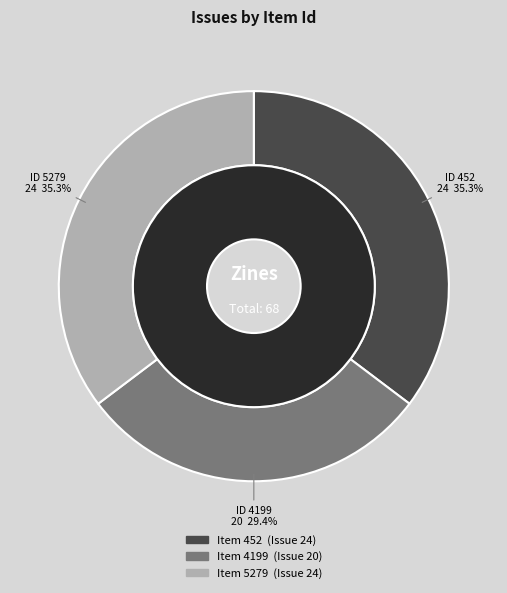

Which category has the biggest portion of the pie?

452